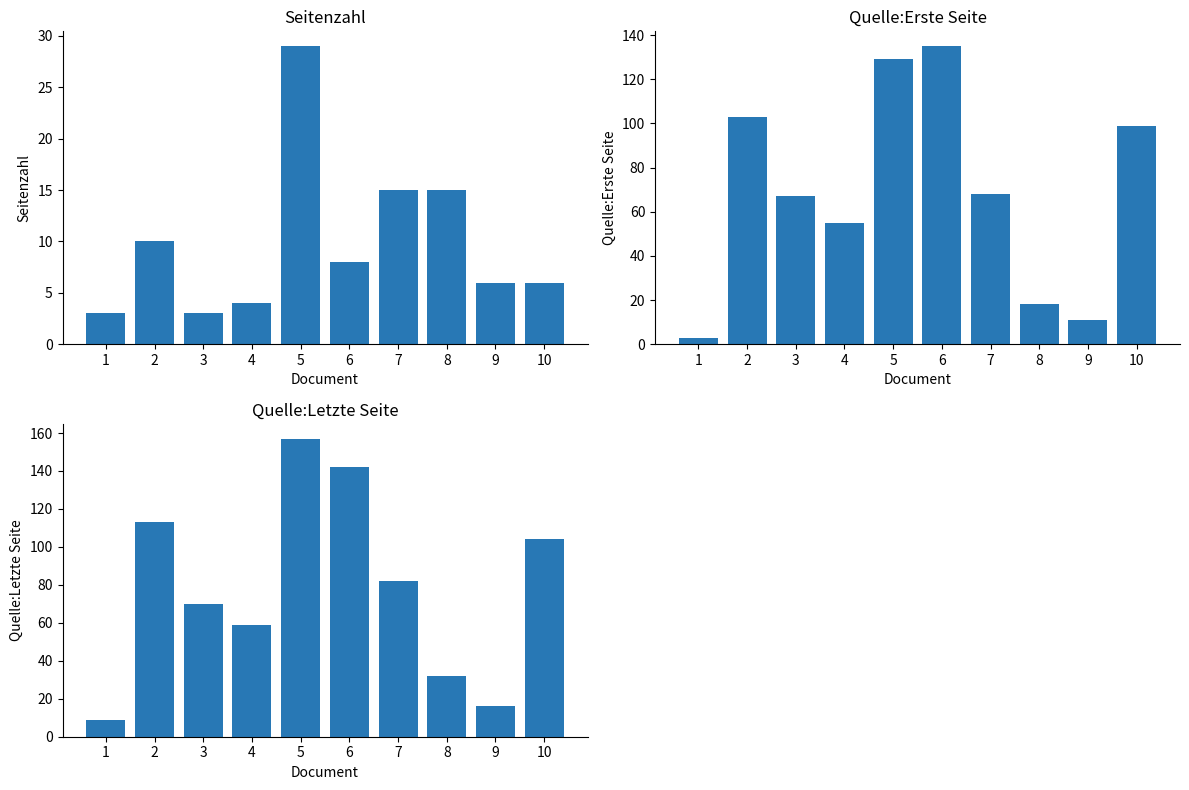

The value of Seitenzahl at 3 is 1. True or false?

False